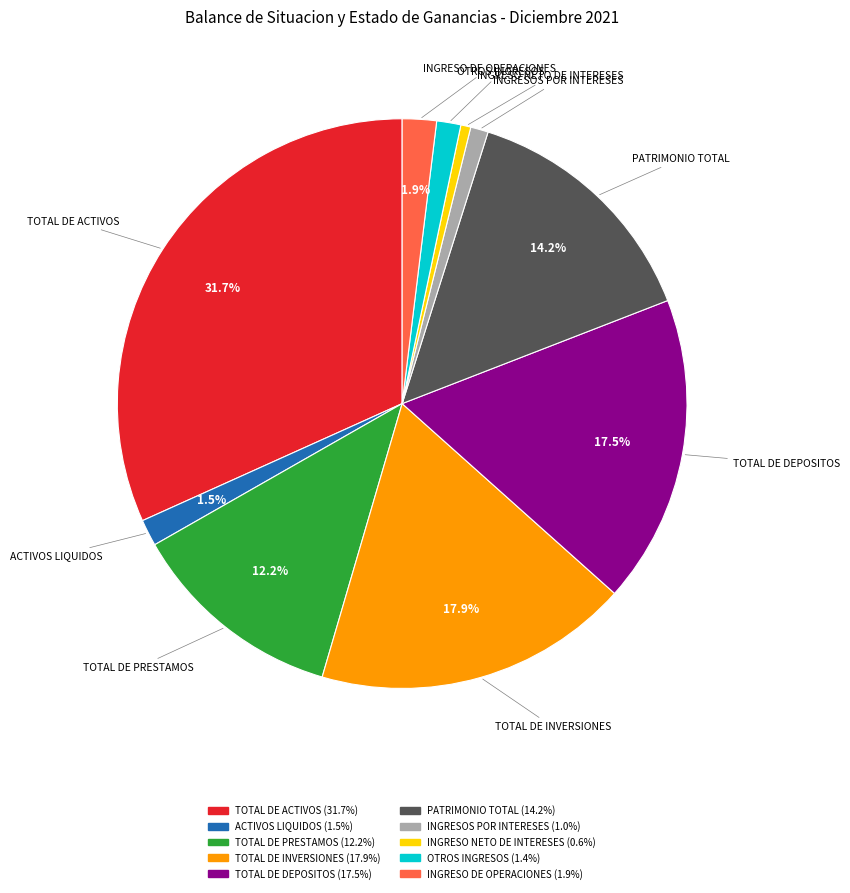

What is the largest slice in the pie chart?

TOTAL DE ACTIVOS